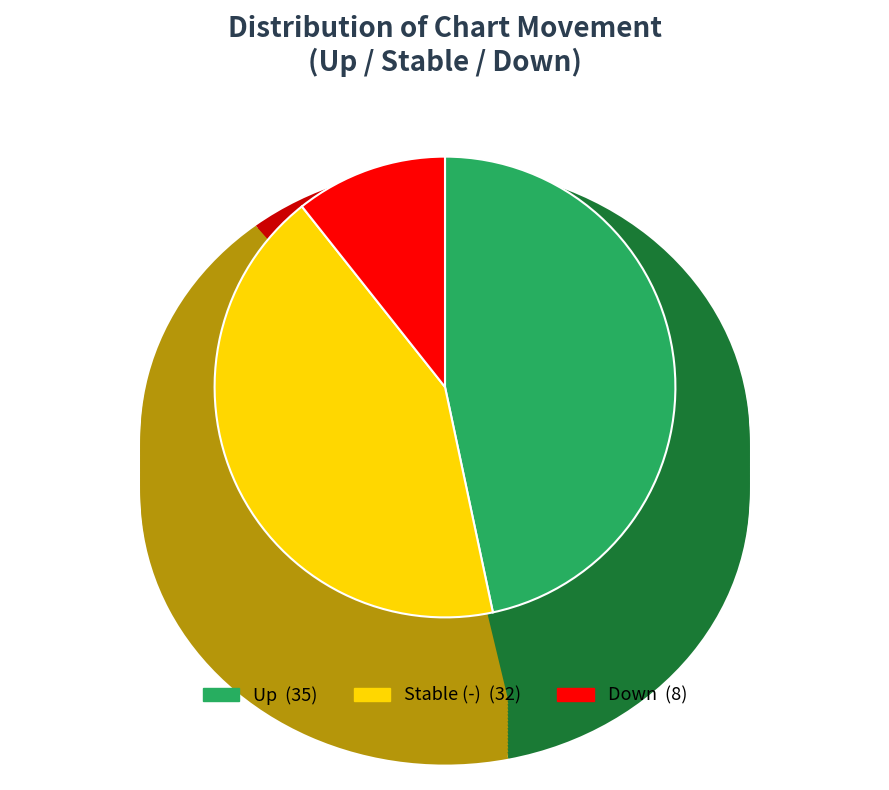

Is up the majority of the pie?

No